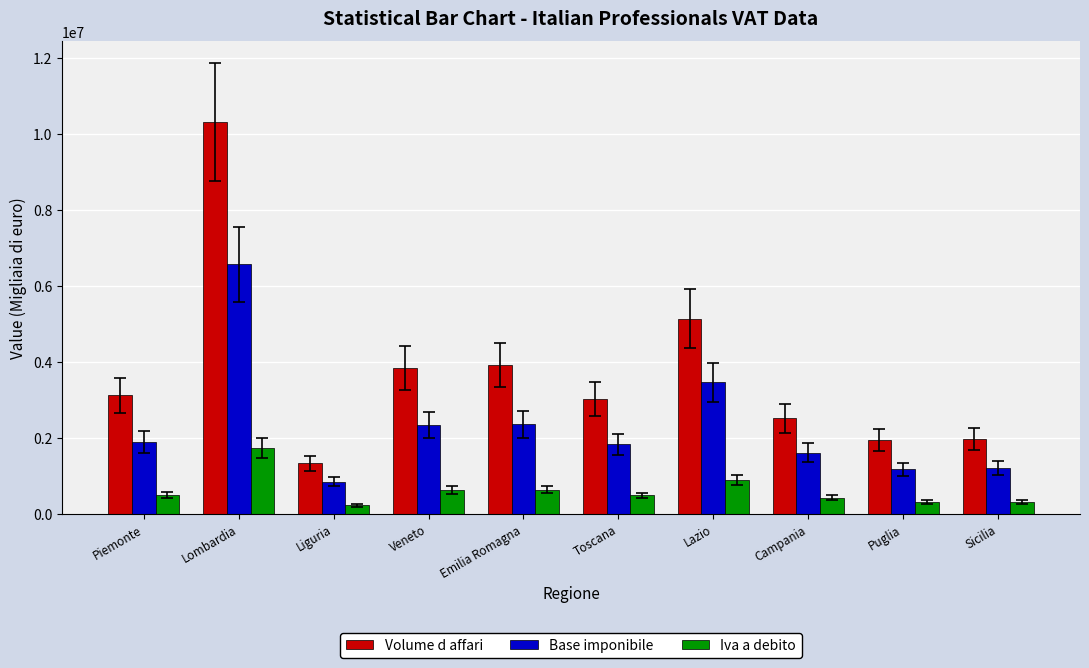

Between Veneto and Puglia, which series saw the biggest shift?

Volume d affari